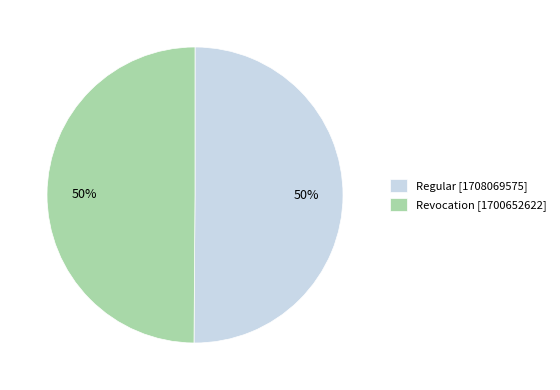

To the nearest percent, what is the average slice percentage?

50%